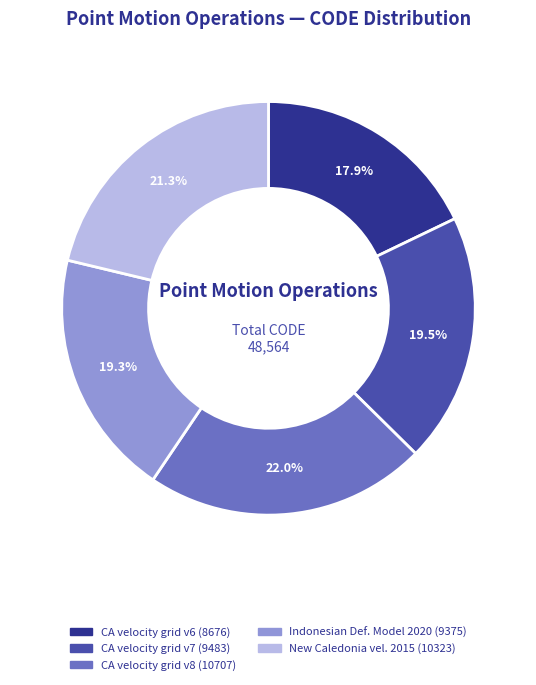

Is there any slice that represents more than half of the pie?

No